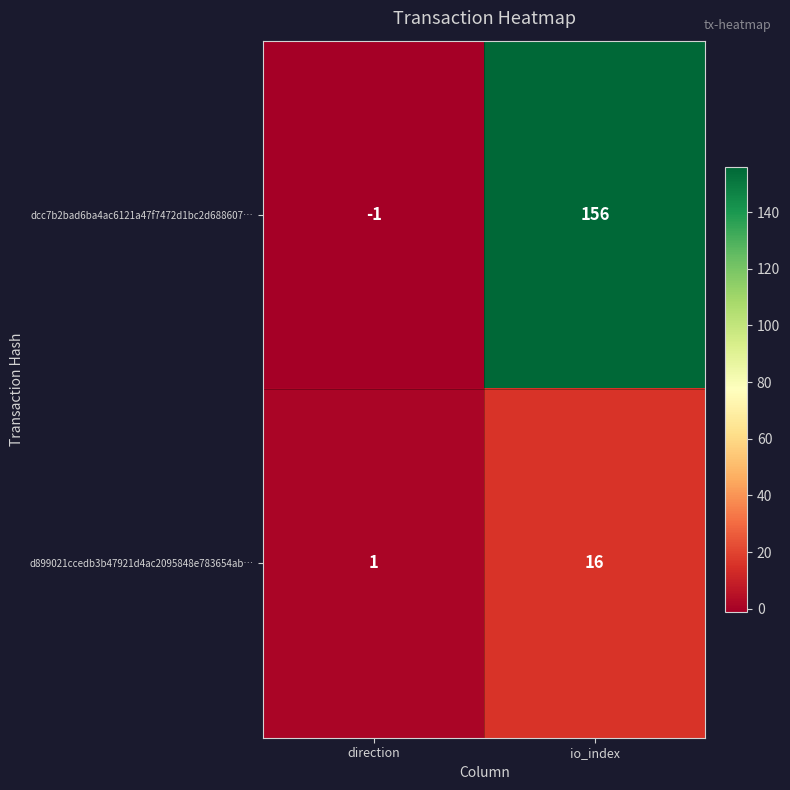

At which category does the chart reach its minimum across all series?

direction